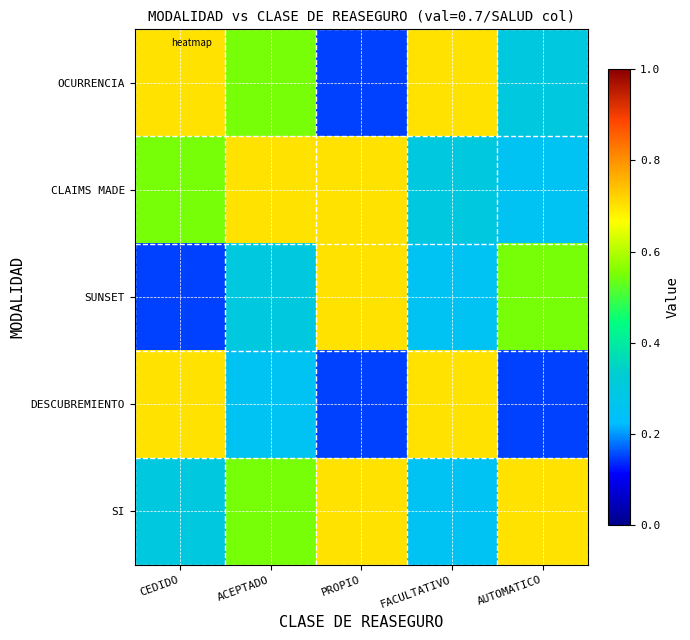

What is the minimum value shown in the chart?

0.1